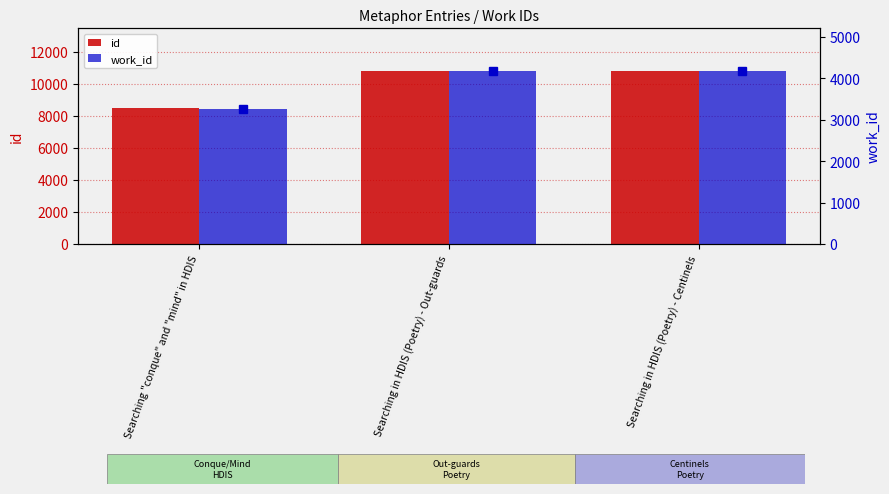

Reading left to right, extract all data points from this chart.

id: 8517	10782	10783
work_id: 3259	4167	4167